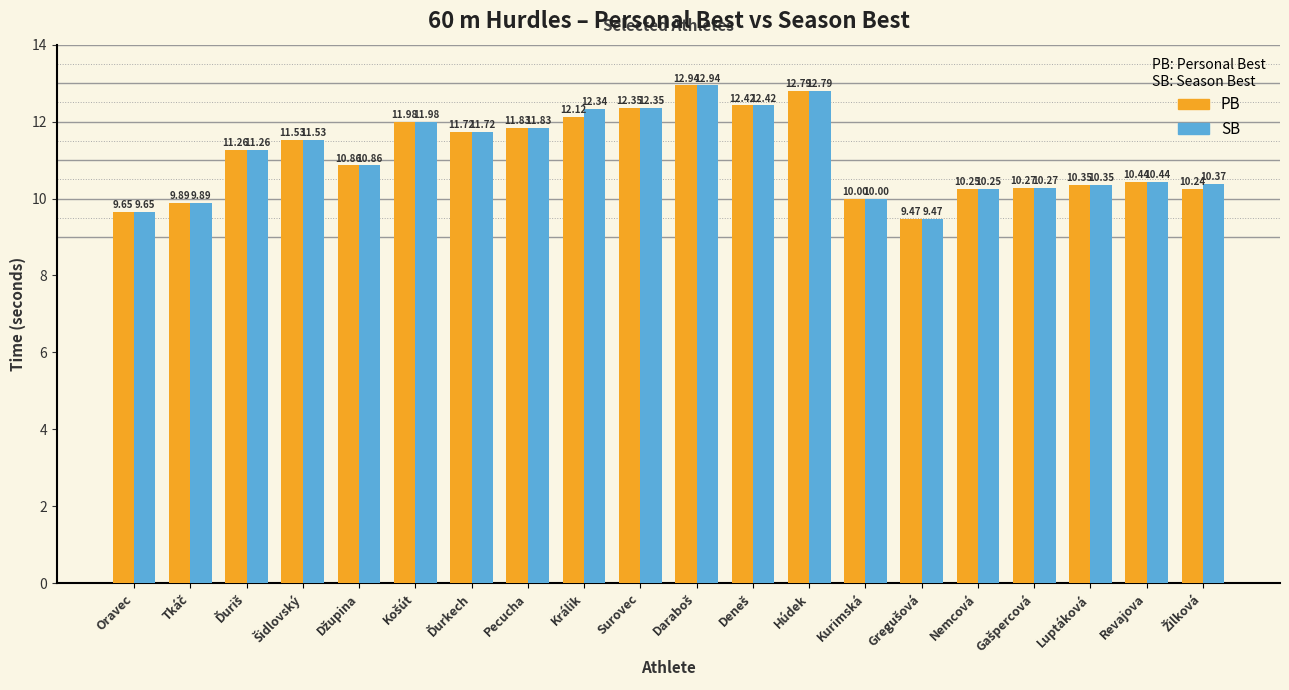

Is the value of SB at Králik greater than the value of PB at Revajova?

Yes